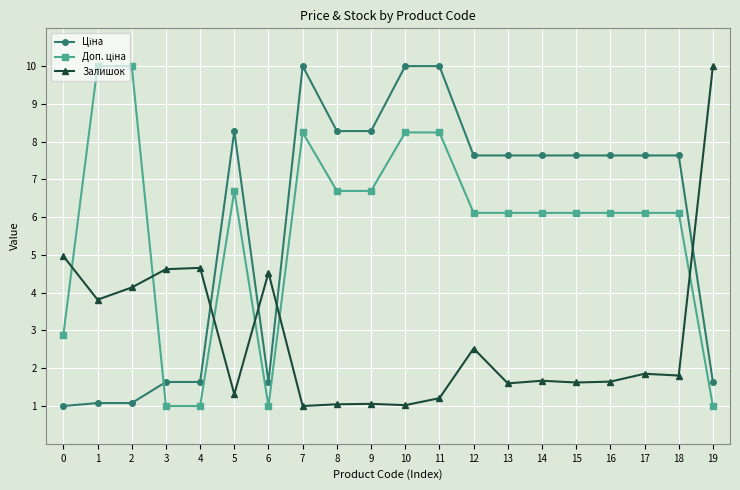

What is the value of the Залишок point at the 1st from the left?

5.0